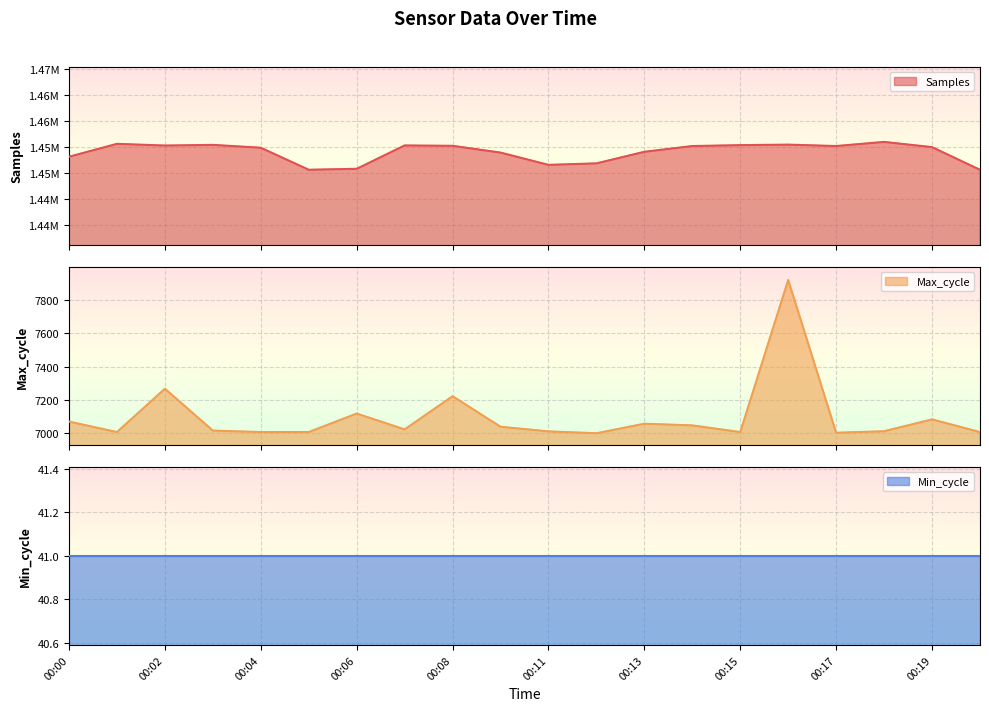

Rank the categories by Samples value from highest to lowest.

00:18, 00:01, 00:16, 00:03, 00:15, 00:07, 00:02, 00:08, 00:17, 00:14, 00:19, 00:04, 00:13, 00:09, 00:00, 00:12, 00:11, 00:06, 00:05, 00:20